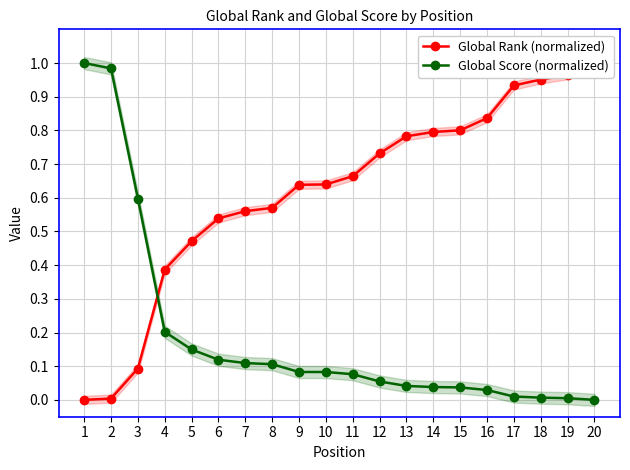

After their last crossing, which series has the higher values: Global Rank (normalized) or Global Score (normalized)?

Global Rank (normalized)